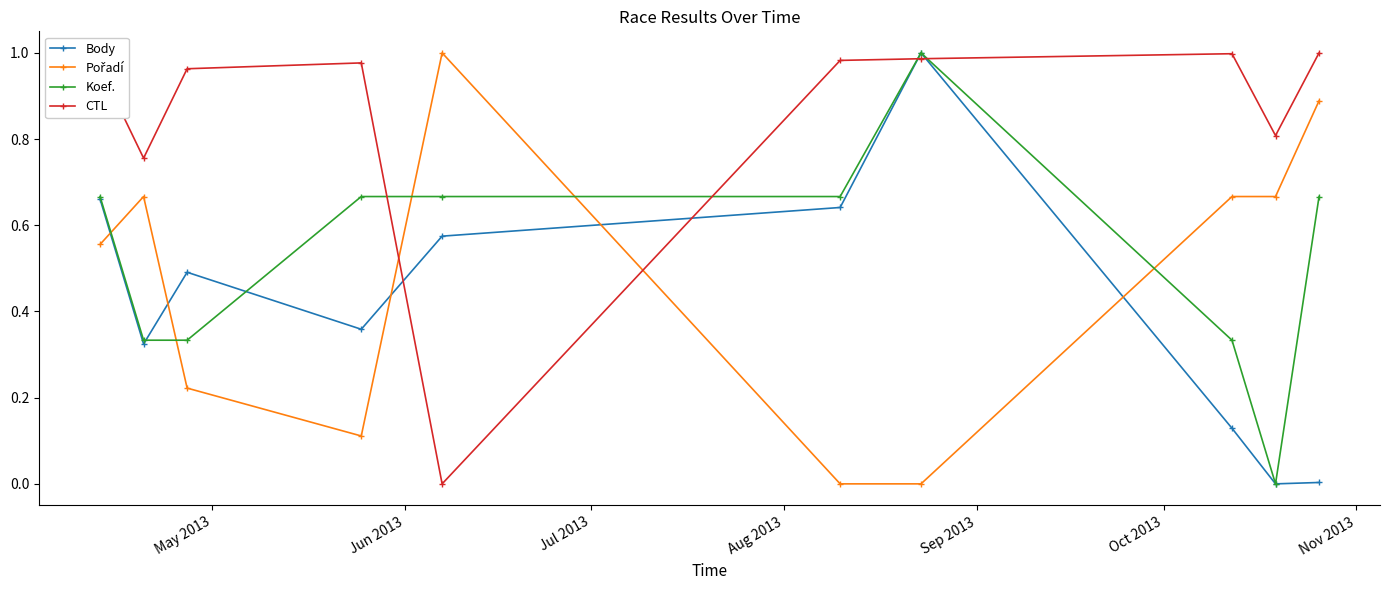

True or false: CTL has more than 1 interior local peaks.

True